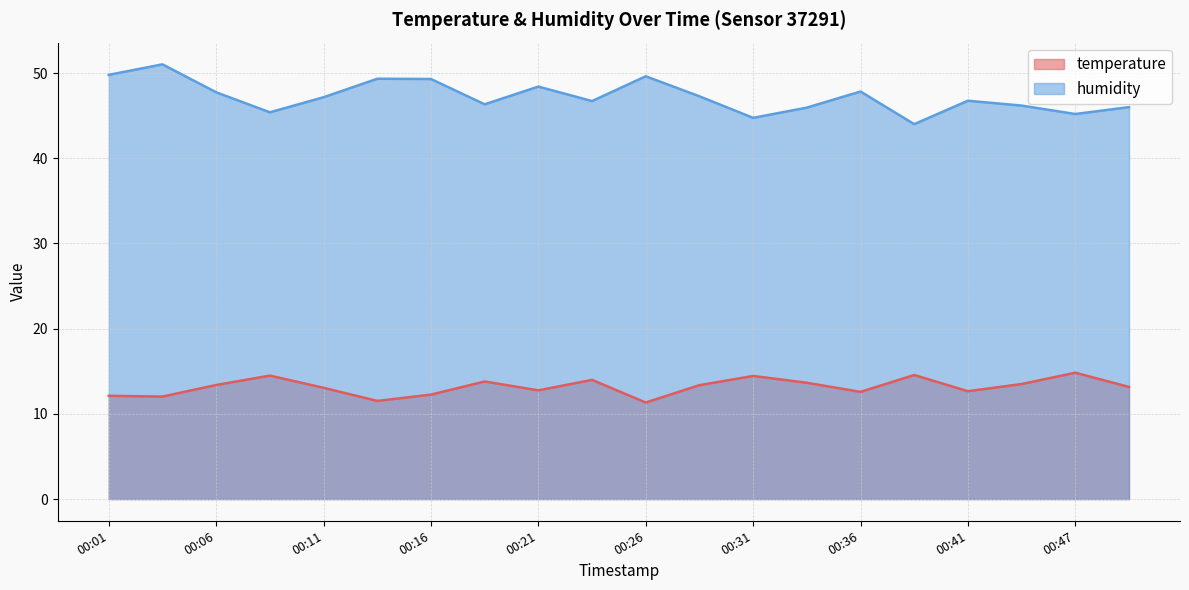

Which series has the largest total across all categories?

humidity